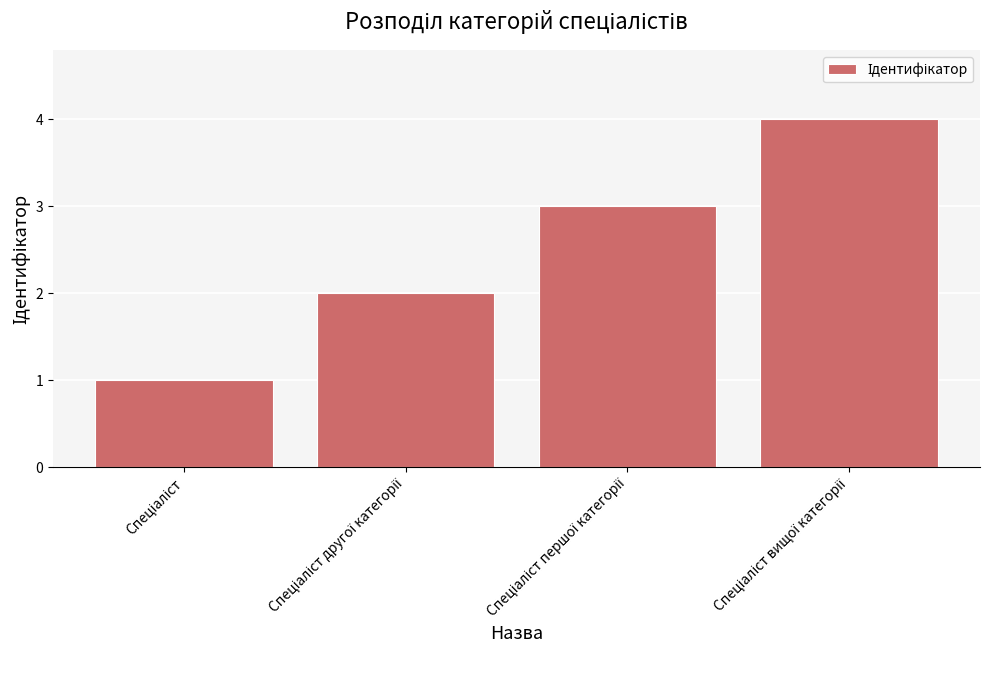

What is the sum of all values?

10